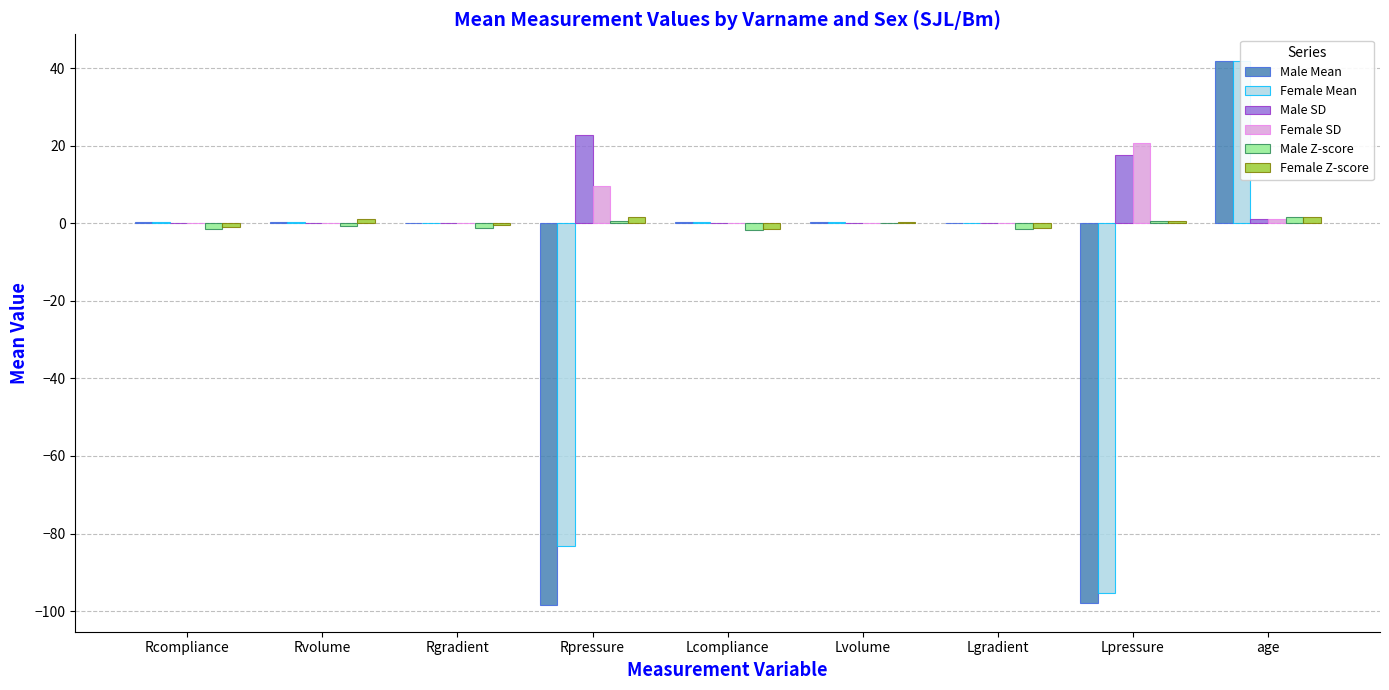

What is the value of the Male Z-score bar at the 8th from the left?

0.5